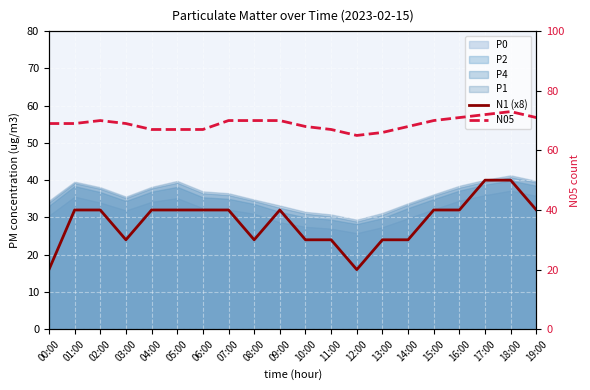

At which label does N1 (x8) first exceed 32?

17:00